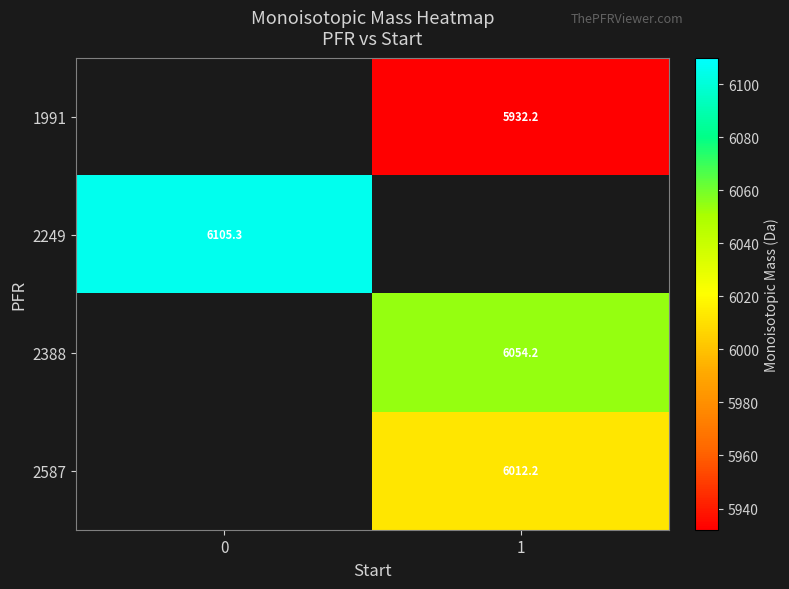

Between 0 and 1, which is larger?

1